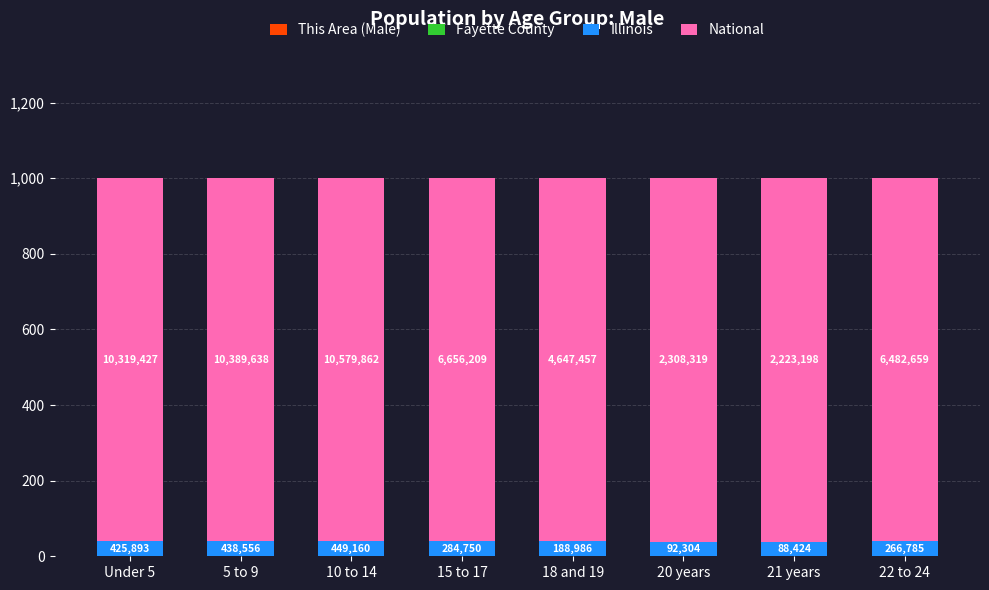

Does the chart contain stacked bars?

Yes